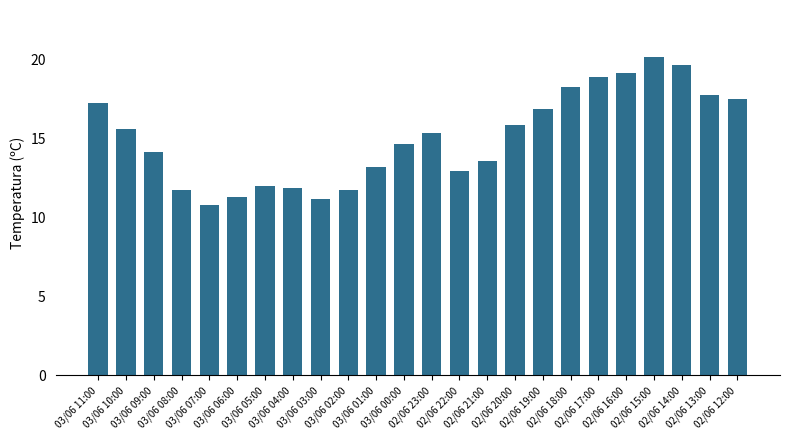

Count the number of values greater than 15.

12